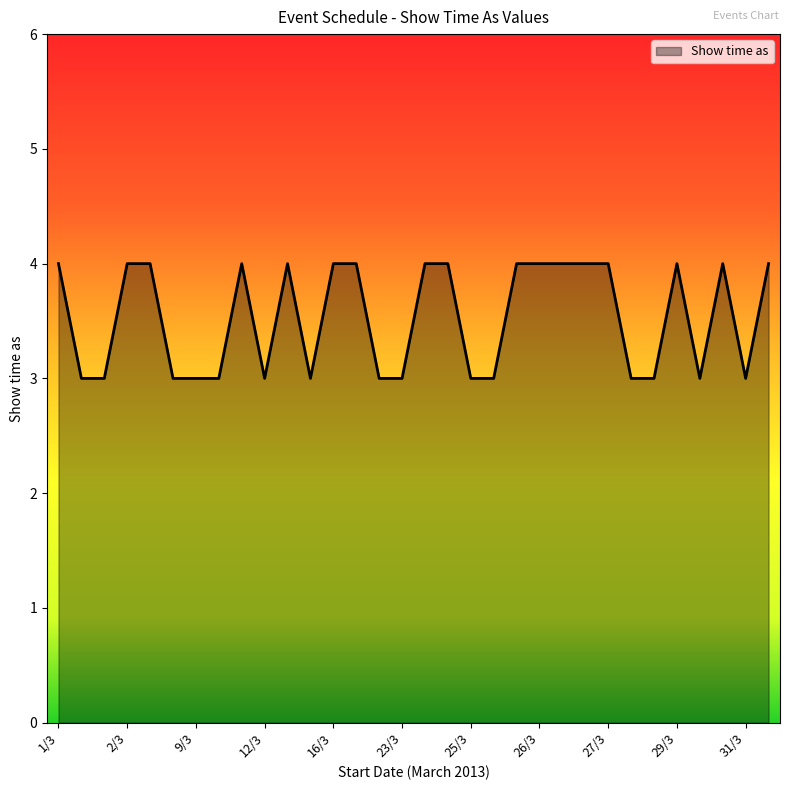

What is the smallest value displayed?

3